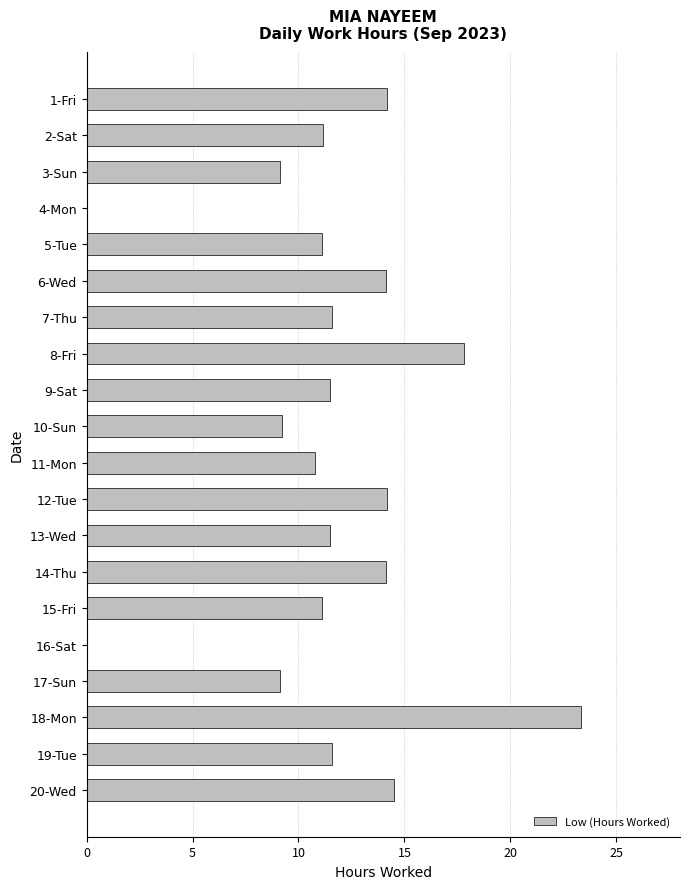

Which category has the highest value across all series?

18-Mon